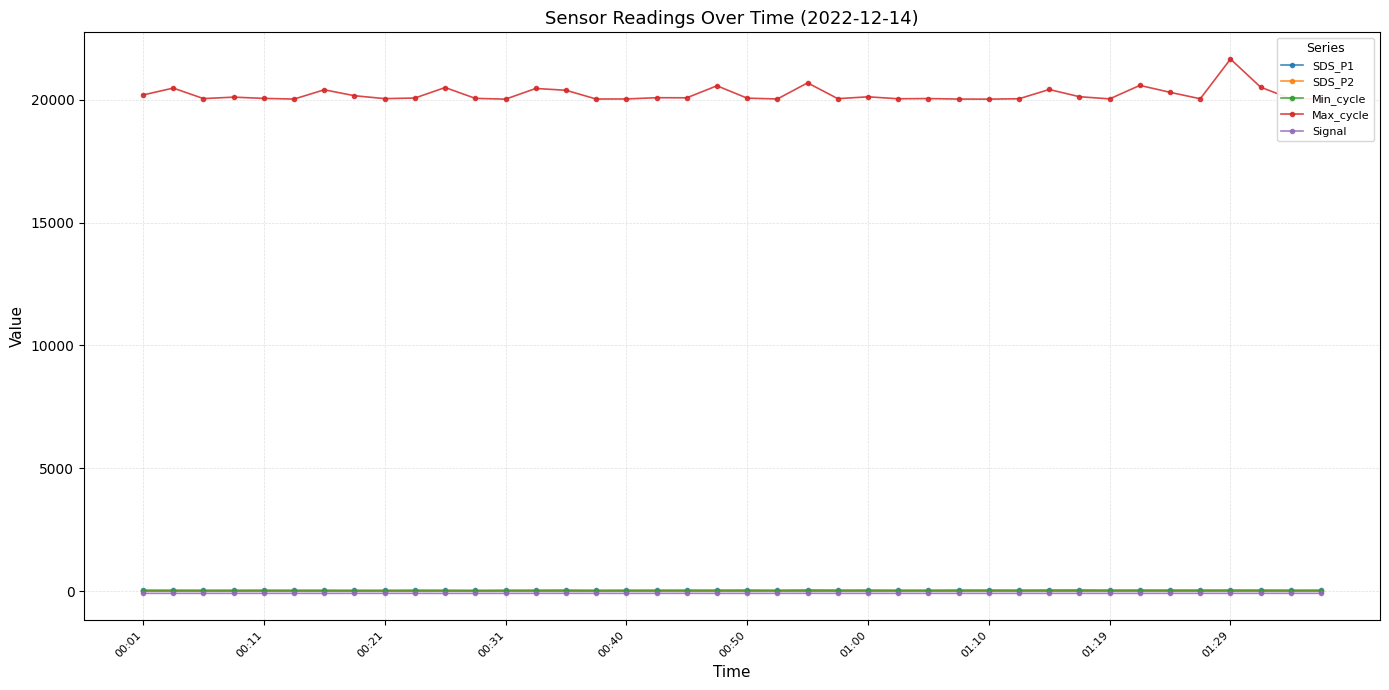

True or false: SDS_P1 and Max_cycle intersect in this chart.

False